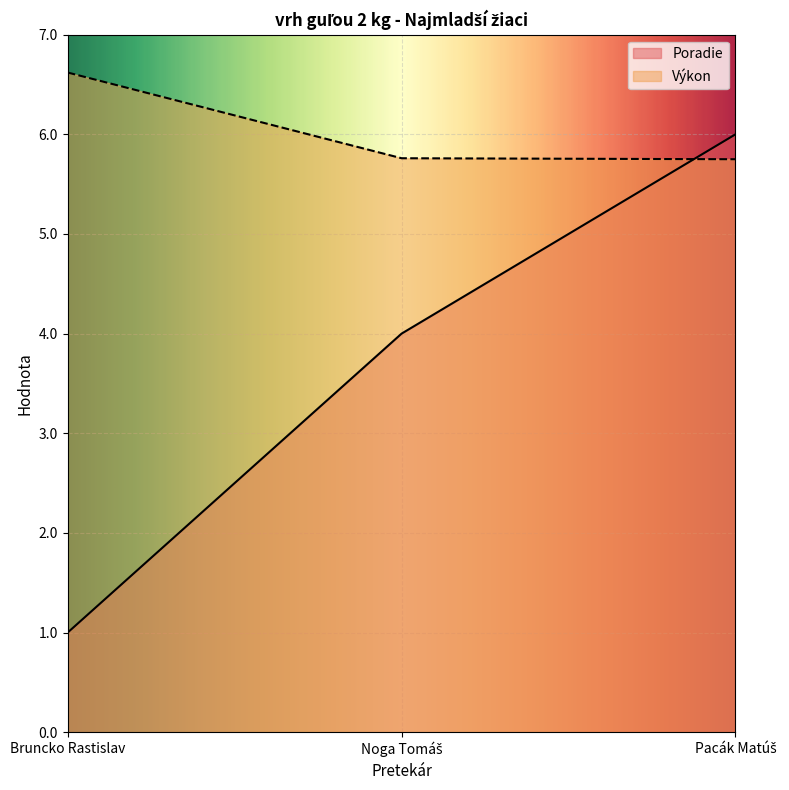

True or false: Poradie has a value of 0.3 at Bruncko Rastislav.

False